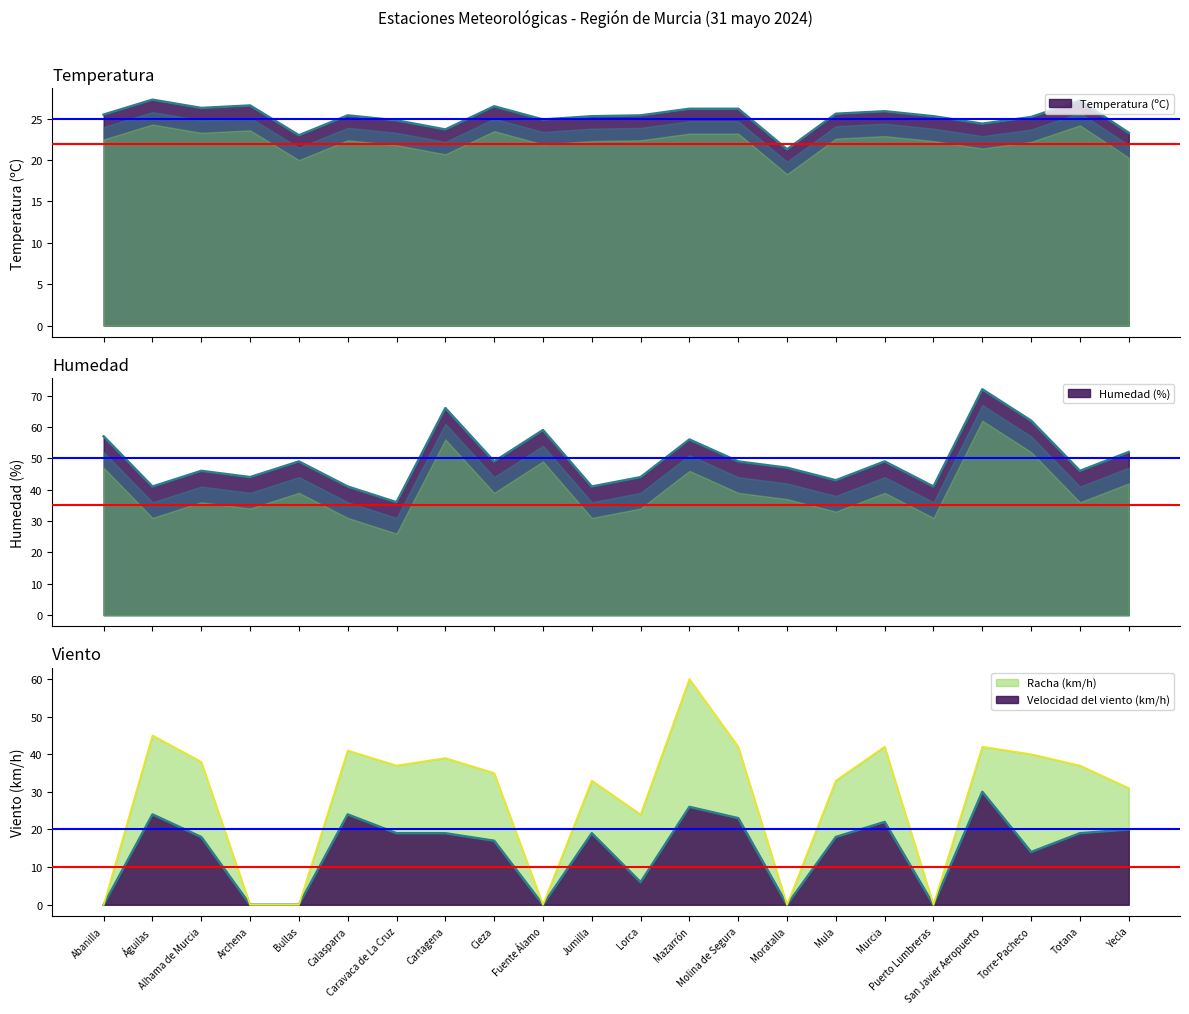

Where is Temperatura (ºC) nearest to the value 24?

Cartagena